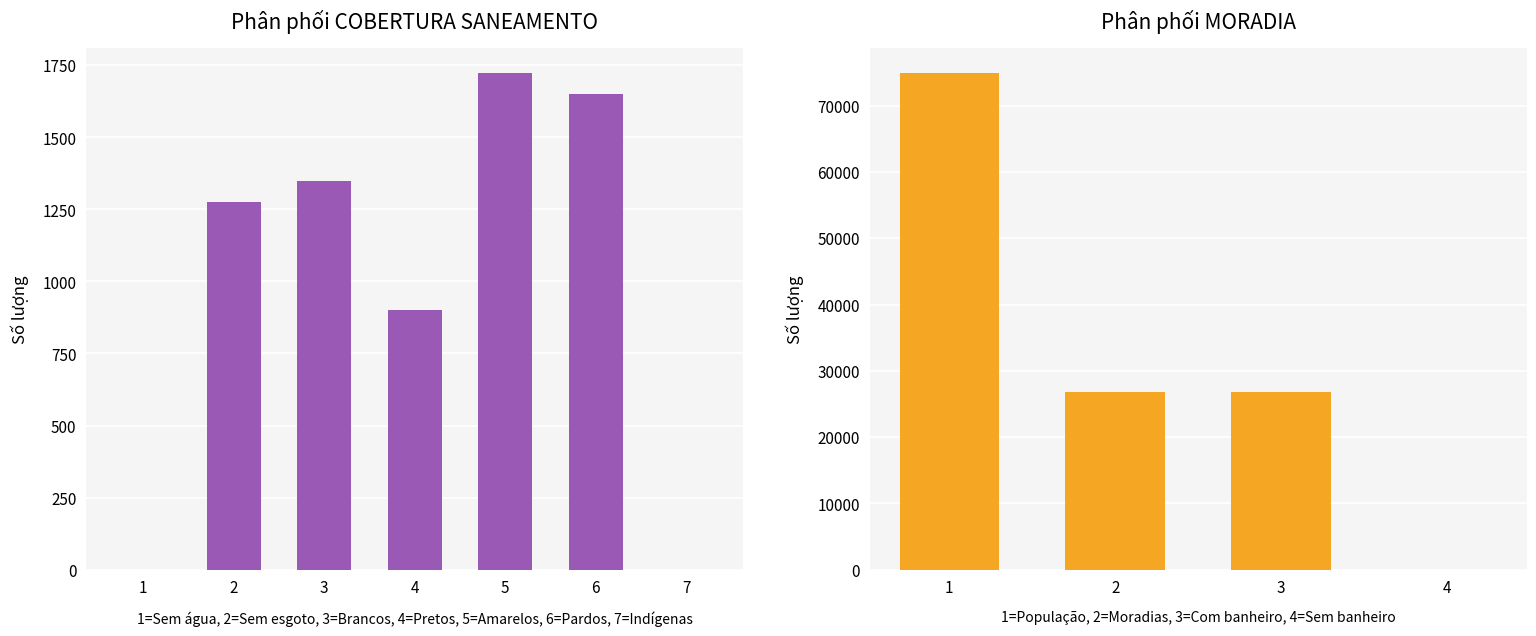

Rank the categories by value from lowest to highest.

1, 7, 4, 2, 3, 6, 5